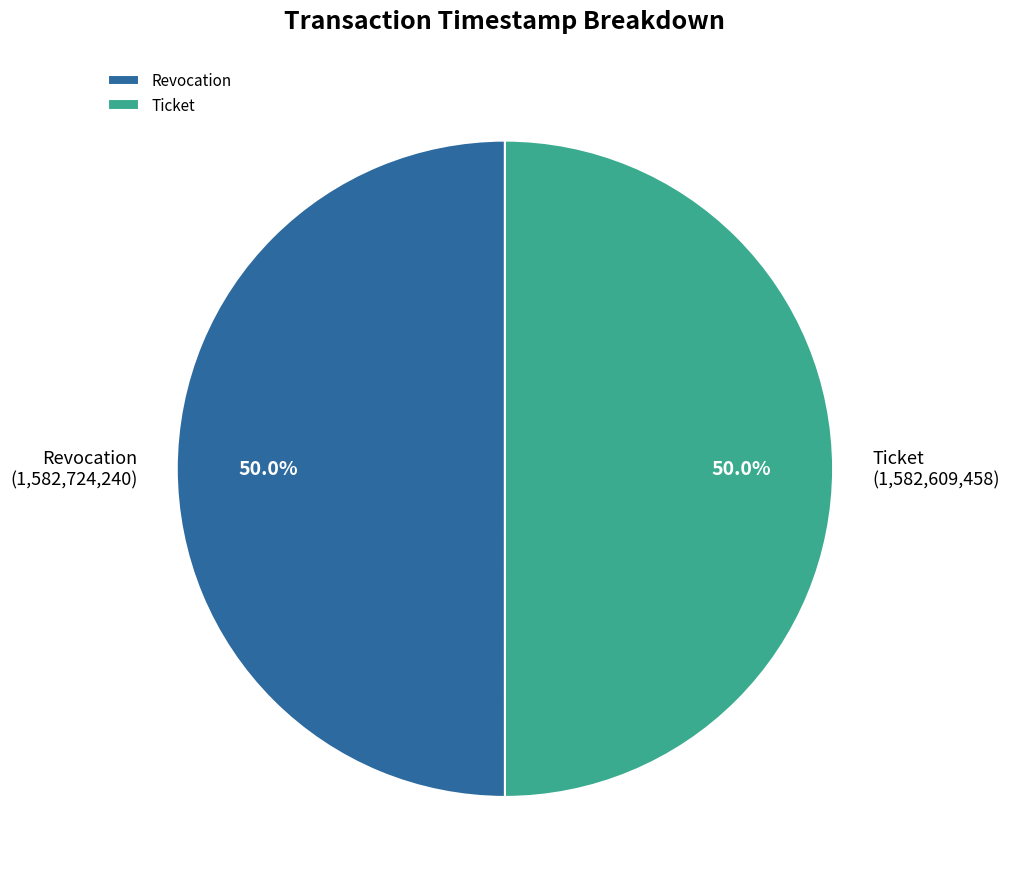

Is it true that Revocation is 50% of the pie?

True